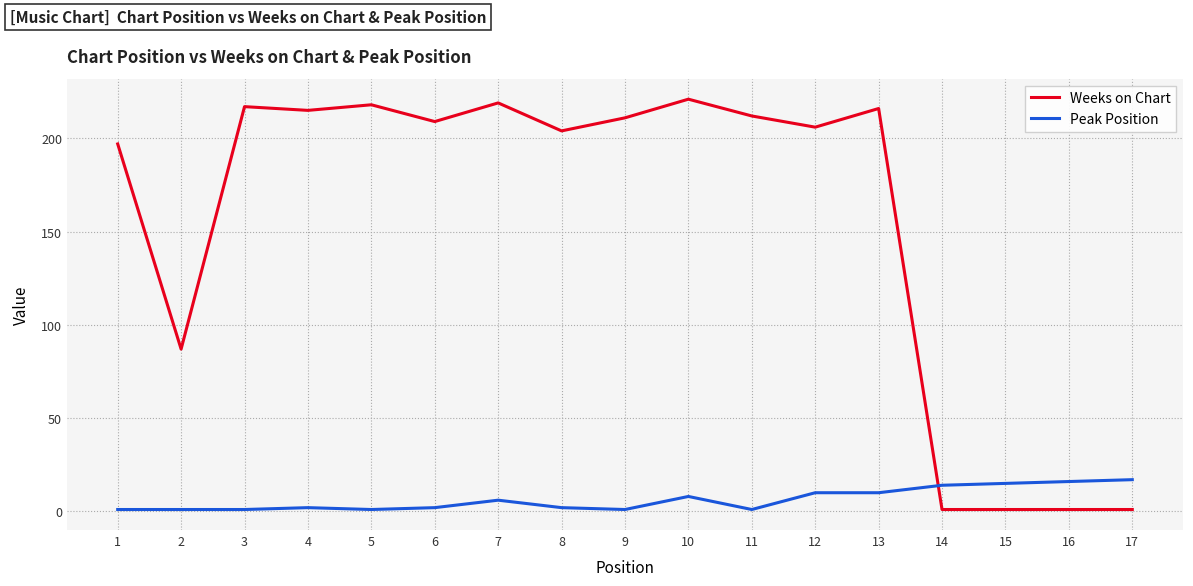

Between 4 and 16, which series saw the biggest shift?

Weeks on Chart